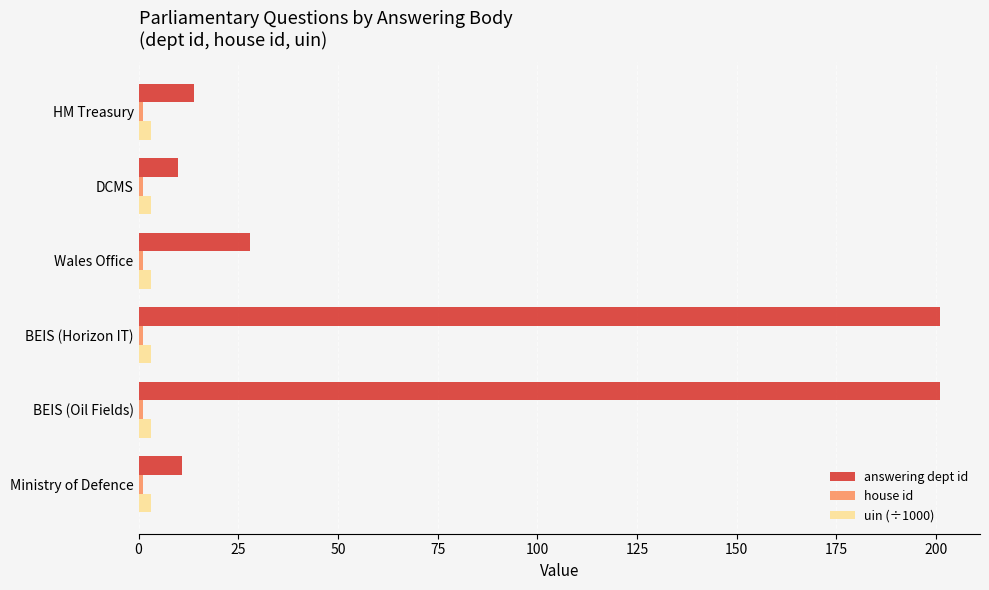

Which series has the largest total across all categories?

answering dept id